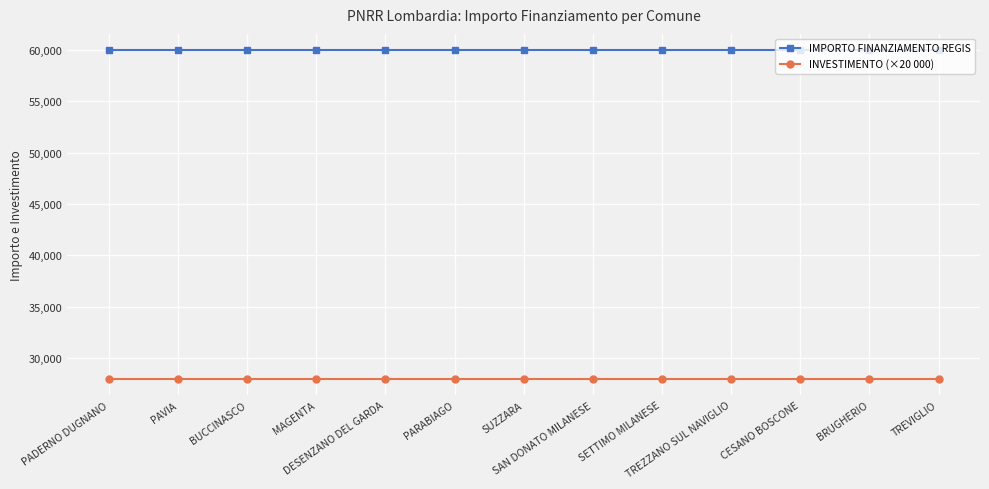

What is the greatest value displayed?

59966